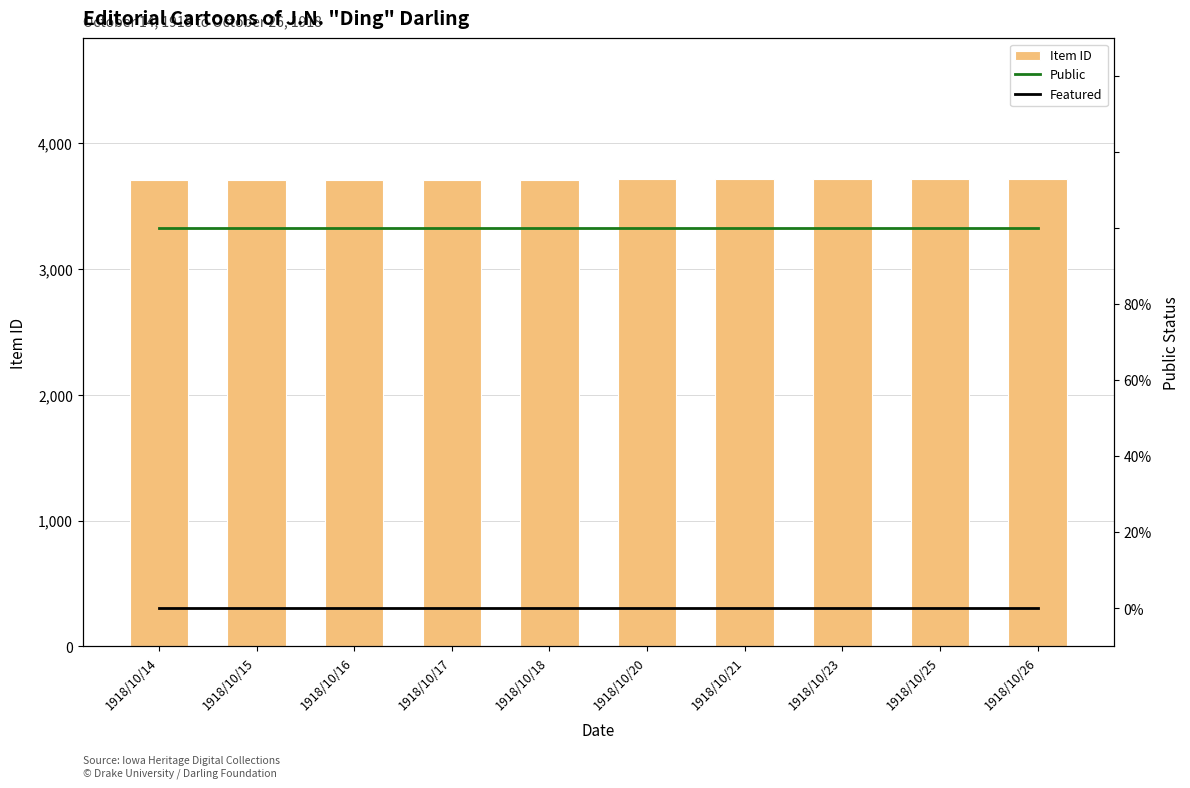

True or false: Public has a value of 1 at 1918/10/23.

True